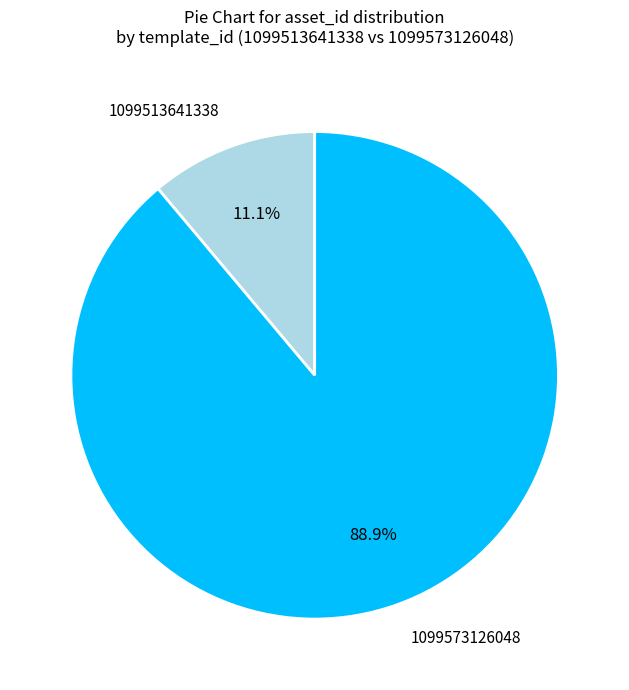

Combined, what portion of the pie is 1099513641338 and 1099573126048?

100.0%